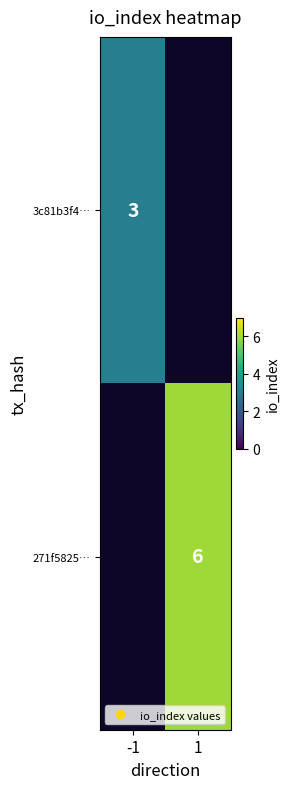

Which has a higher value, 1 or -1?

-1